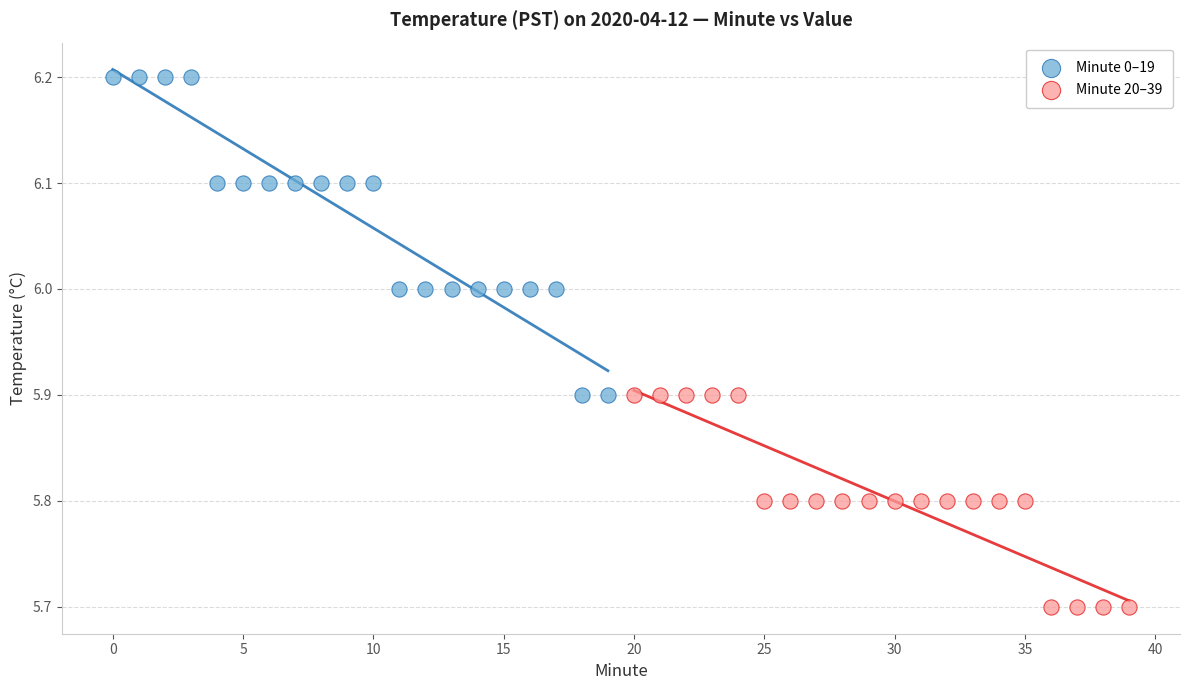

Which series reaches the minimum Y coordinate?

Minute 20–39